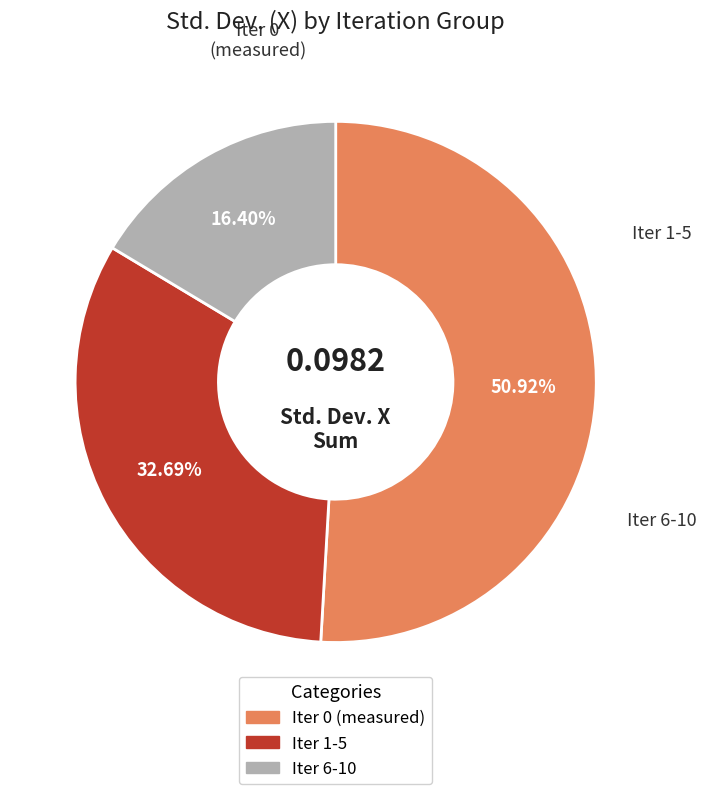

Count the number of slices in the pie.

3